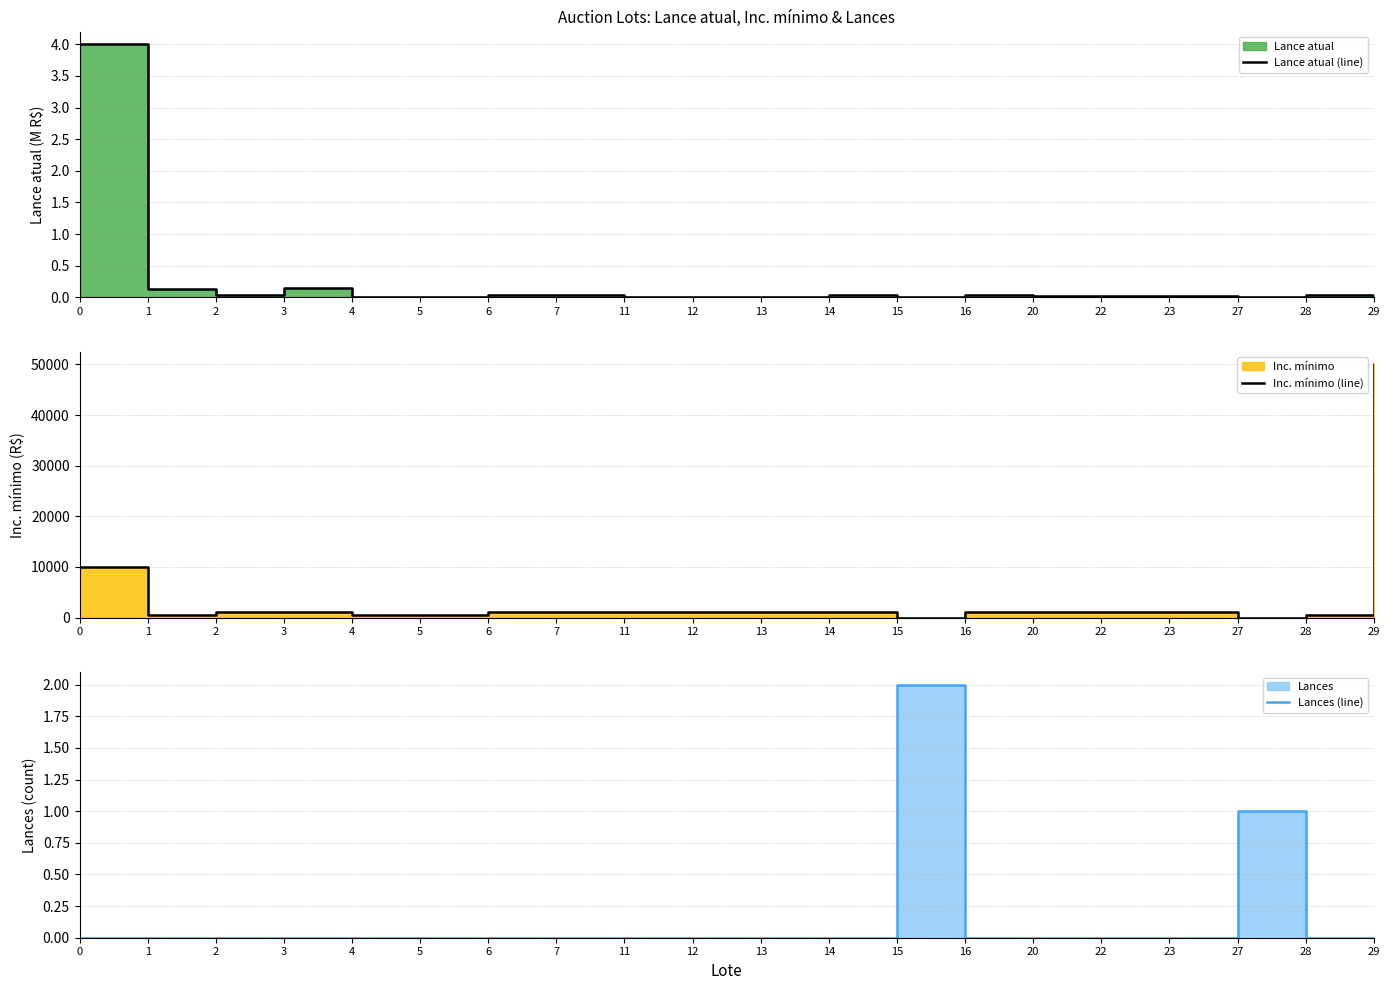

Count the number of data series in this chart.

3